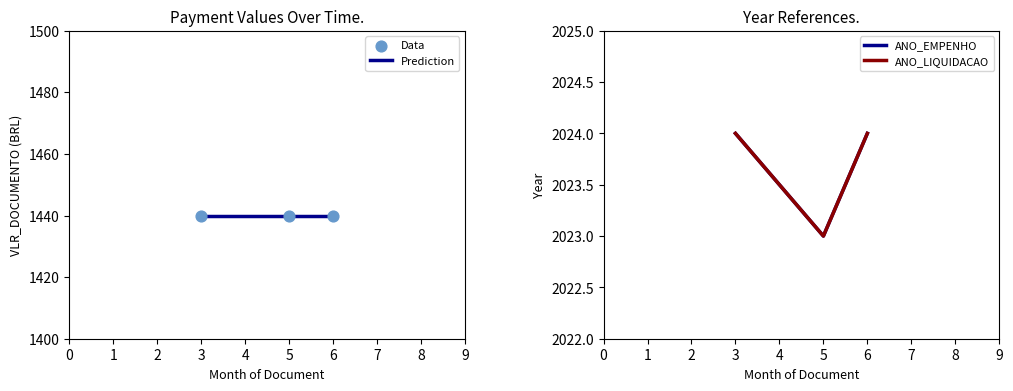

Is the value of ANO_LIQUIDACAO at 1 greater than the value of Data at 0?

Yes